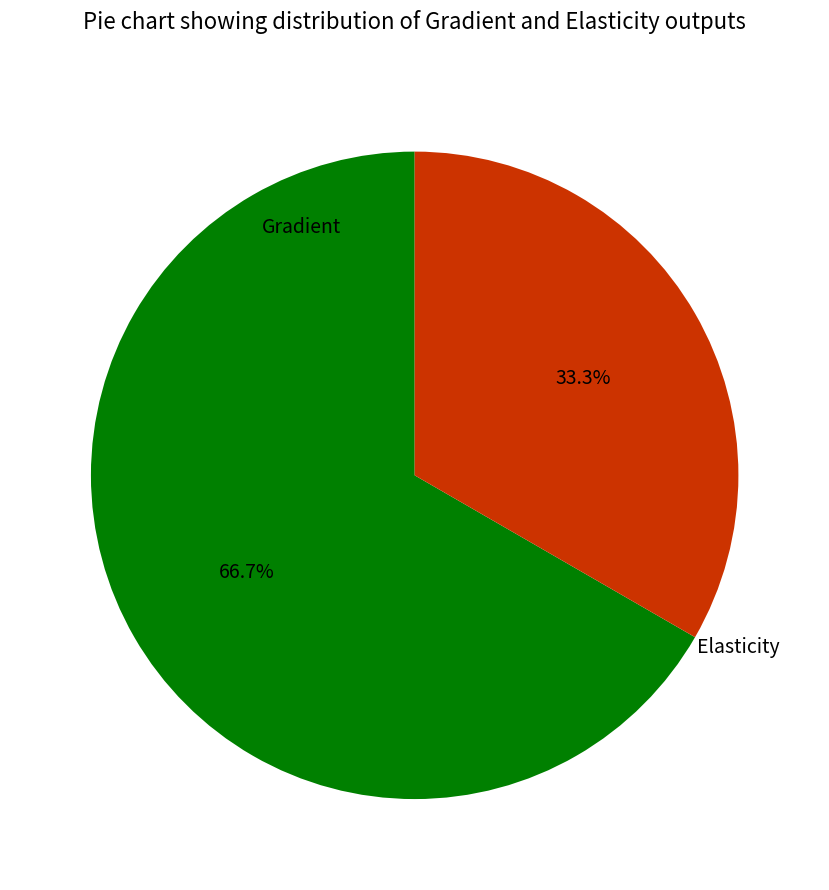

To the nearest percent, what percentage of the pie is Elasticity?

33%